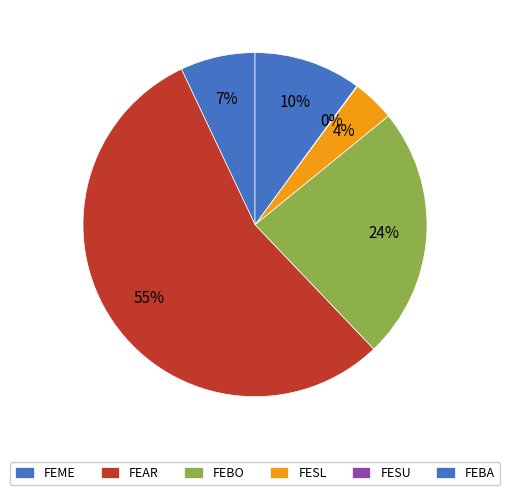

Is there a majority slice in this chart?

Yes